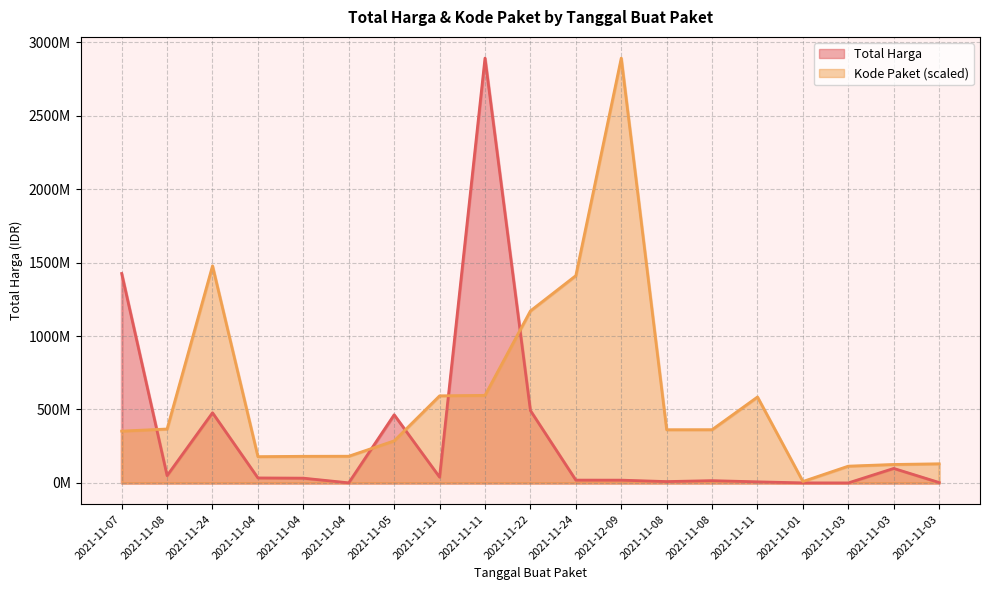

How many data points in Kode Paket are less than 362301859?

9